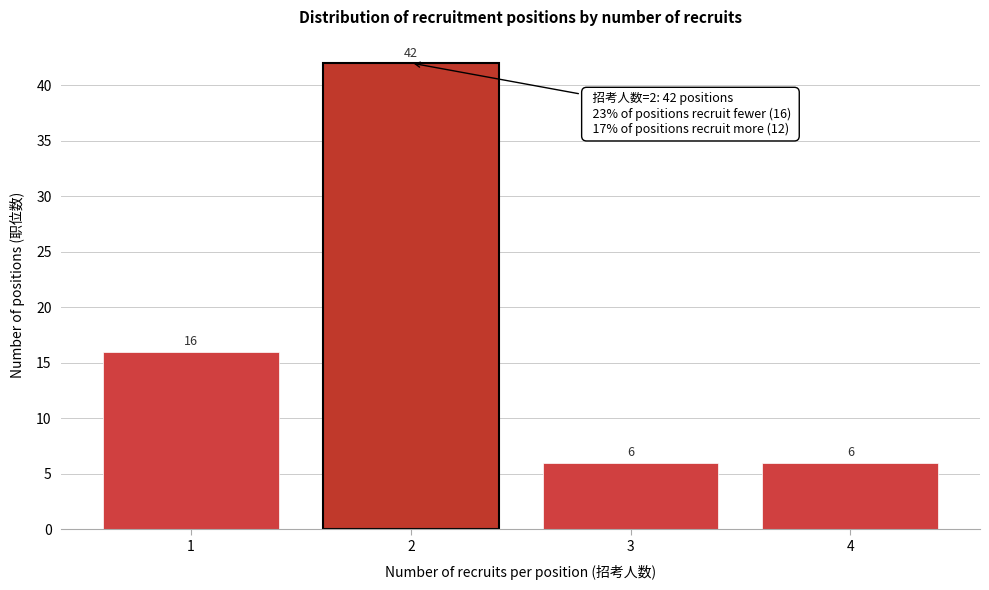

Reading right to left, what are all the values shown in this chart?

6	6	42	16